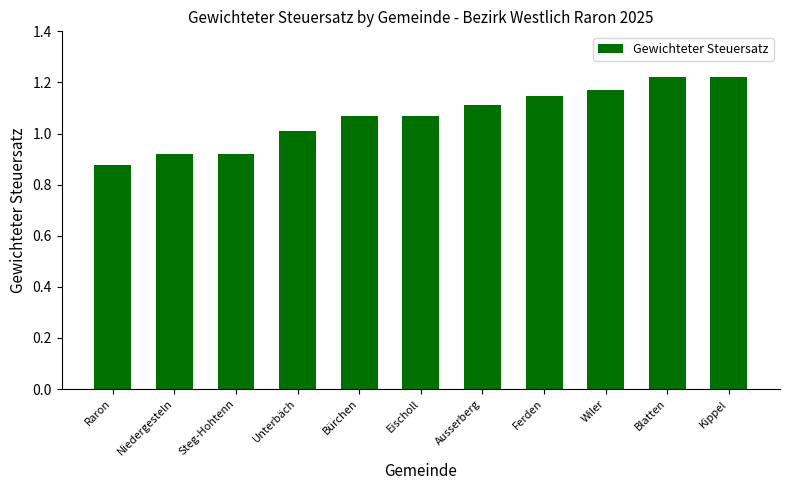

What position from the left is Eischoll?

6